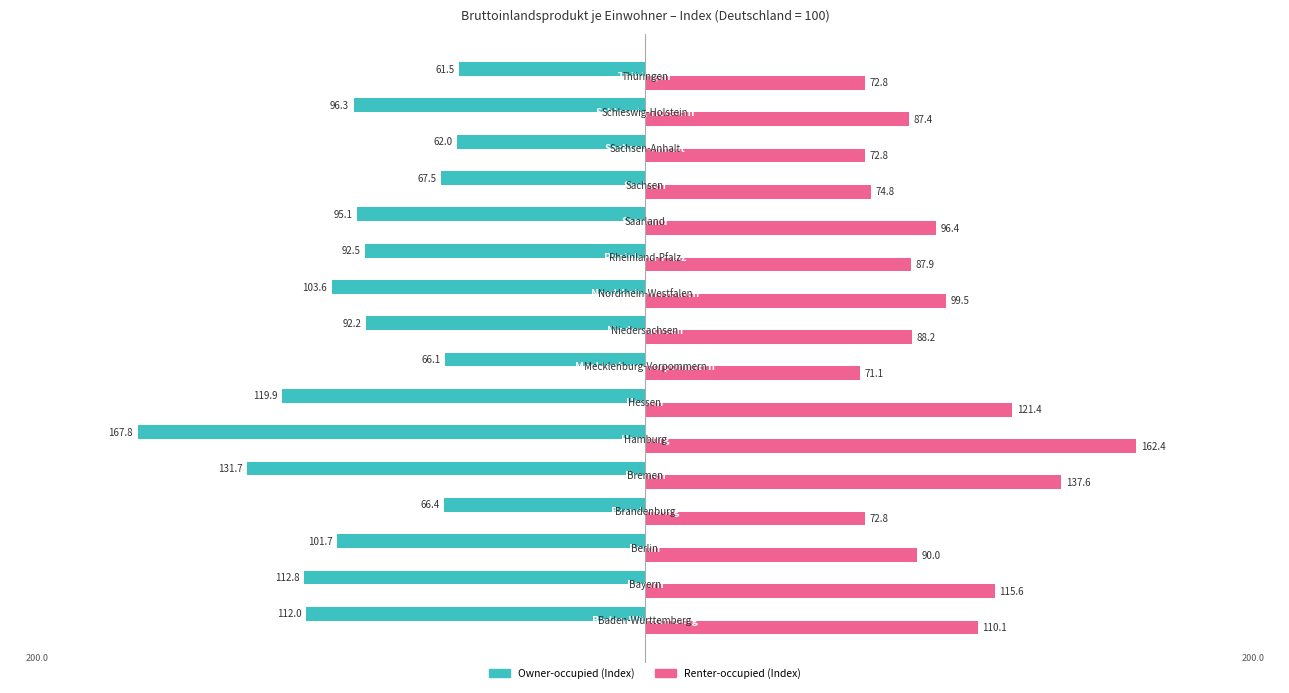

What is the smallest value displayed?

-167.8